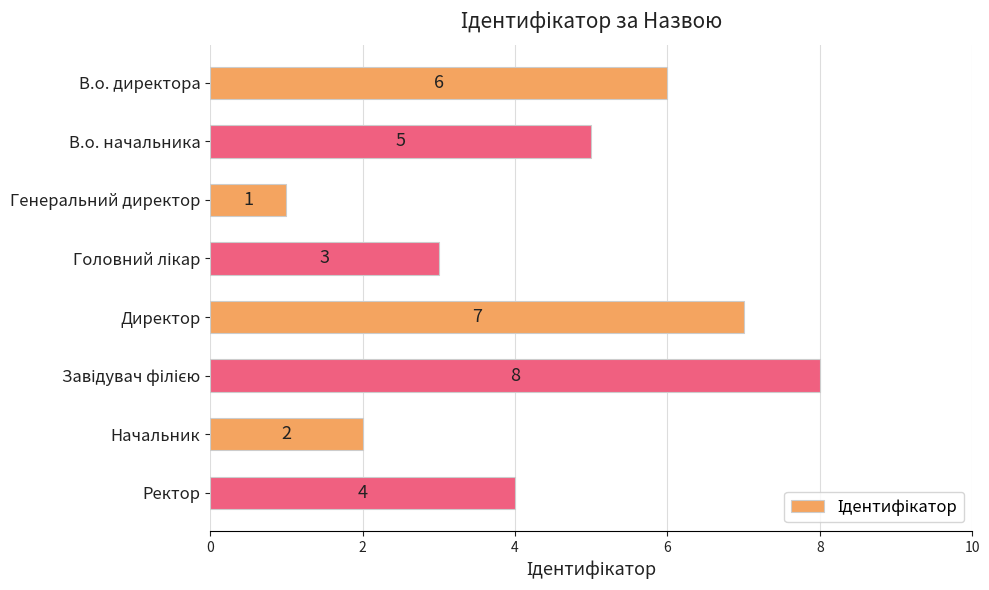

Is it true that the value at В.о. директора is 6?

True